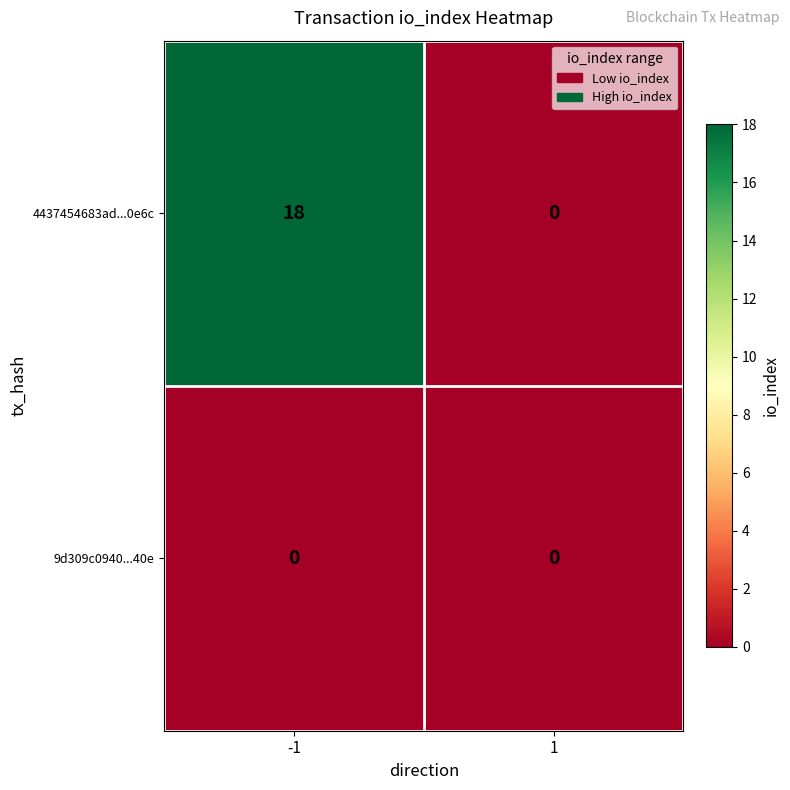

What is the average value of the 4437454683ad...0e6c series?

9